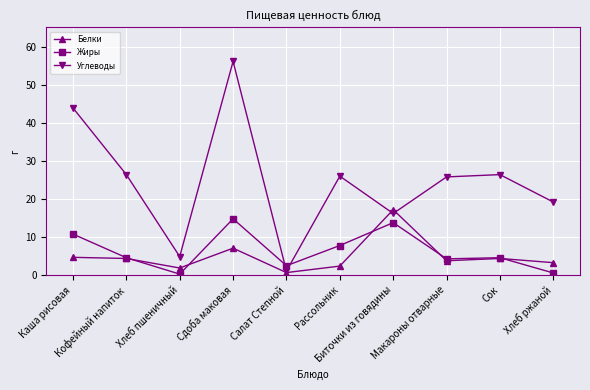

What is the value of the Углеводы point at the 2nd from the left?

26.4